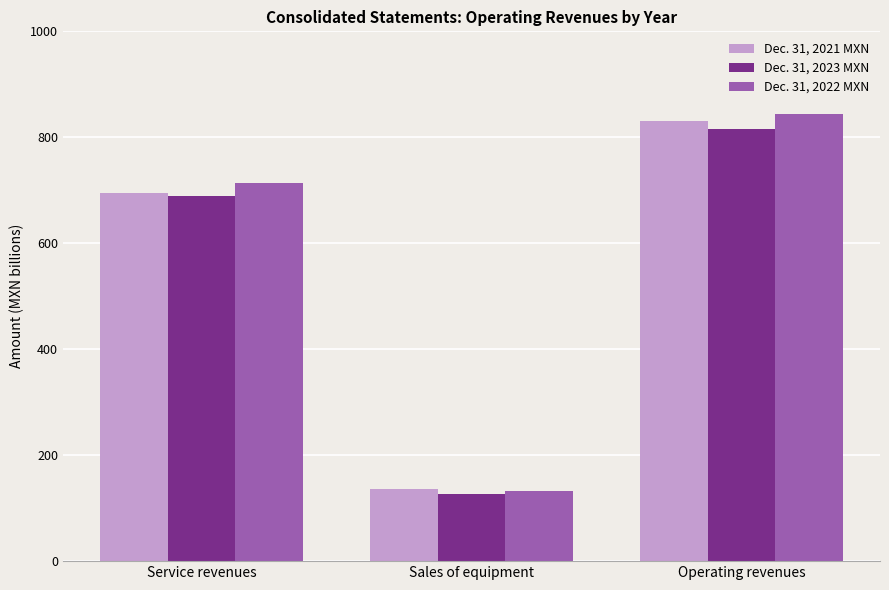

What is the maximum value for Dec. 31, 2023 MXN?

816012844000